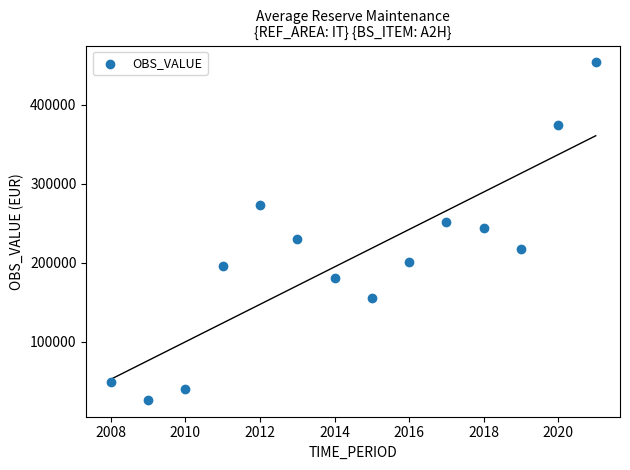

What is the range of Y values (max minus min)?

427079.8